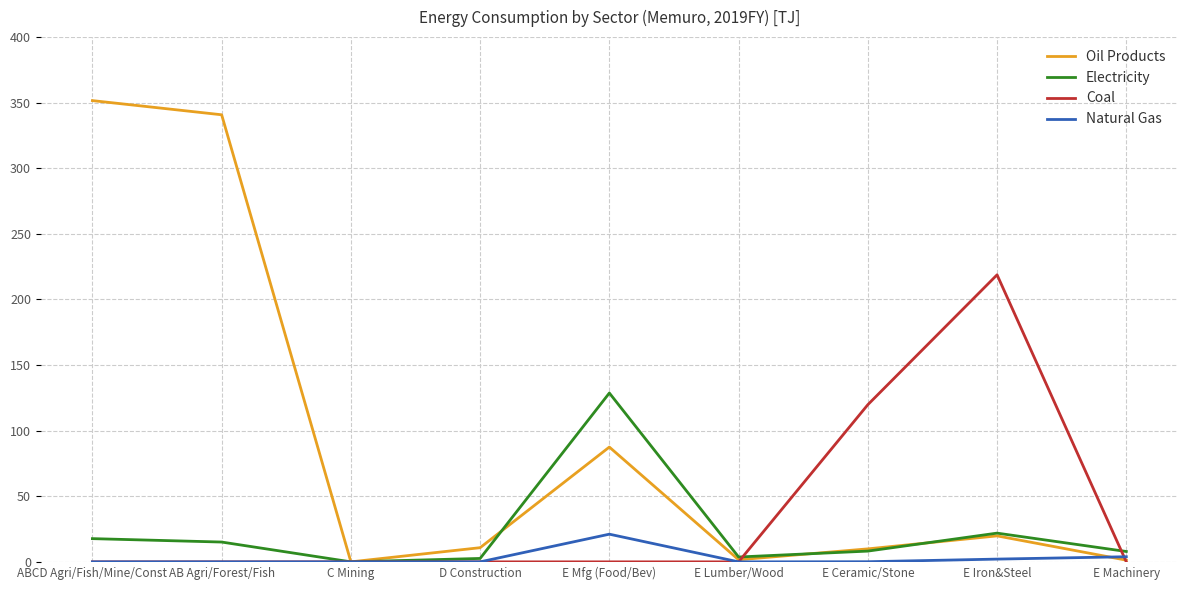

What is the average value of the Oil Products series?

91.5